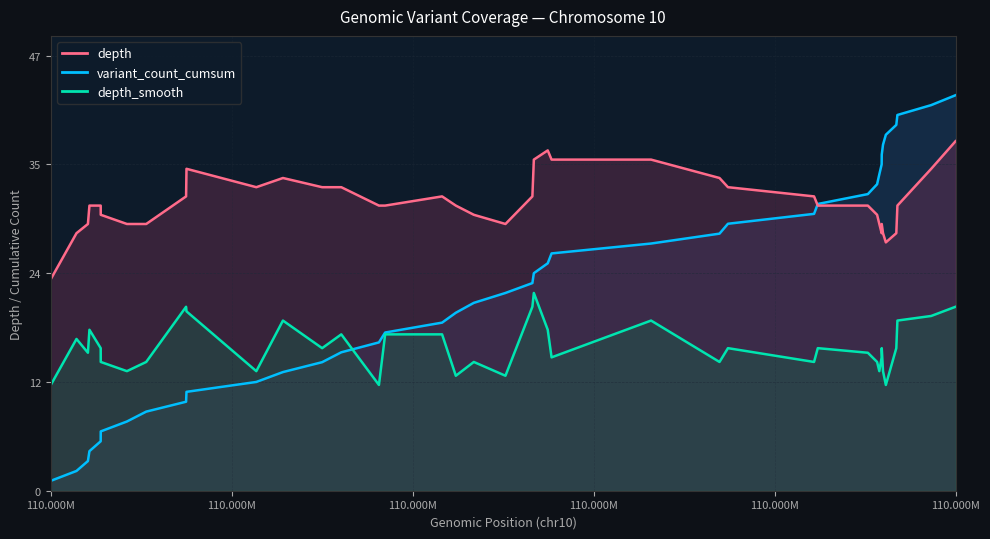

What is the lowest value of the variant_count_cumsum series?

1.1